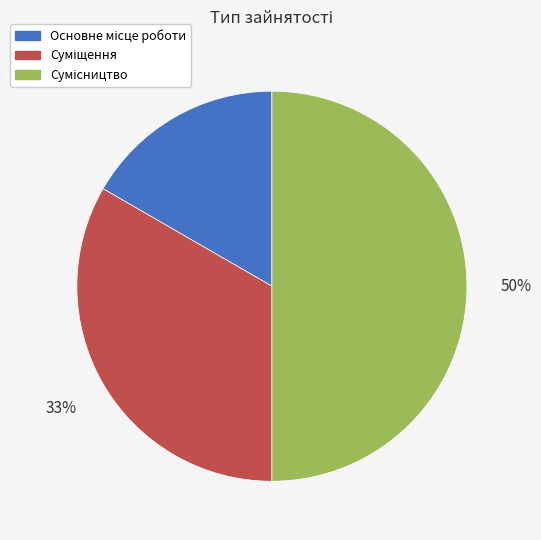

To the nearest percent, what is the difference between the largest and smallest slice percentages?

33%